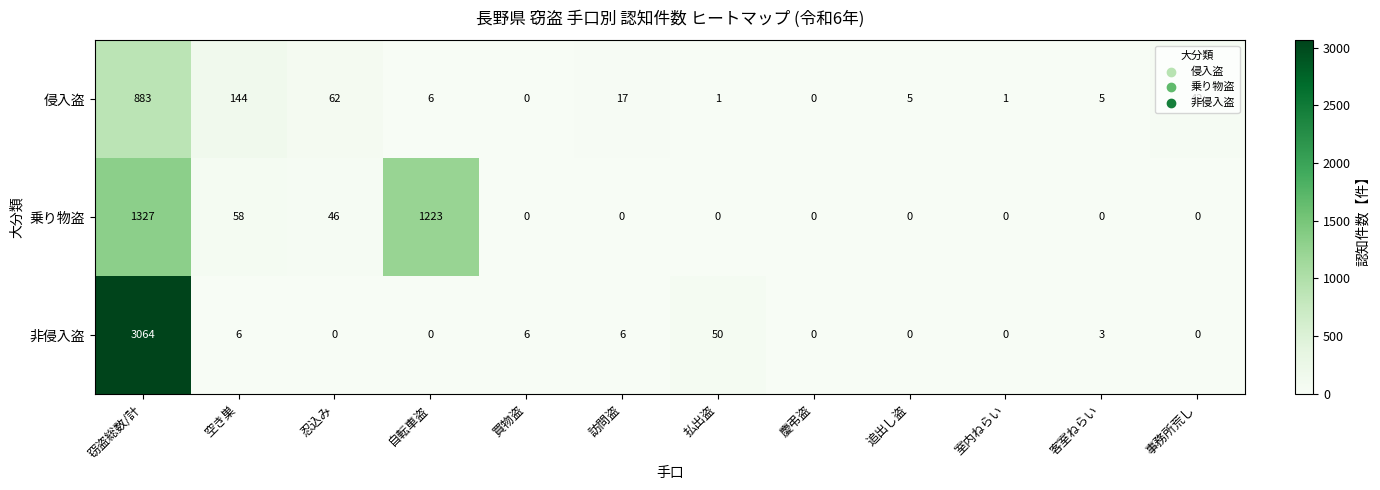

List the series in order of their overall mean, lowest first.

侵入盗, 乗り物盗, 非侵入盗